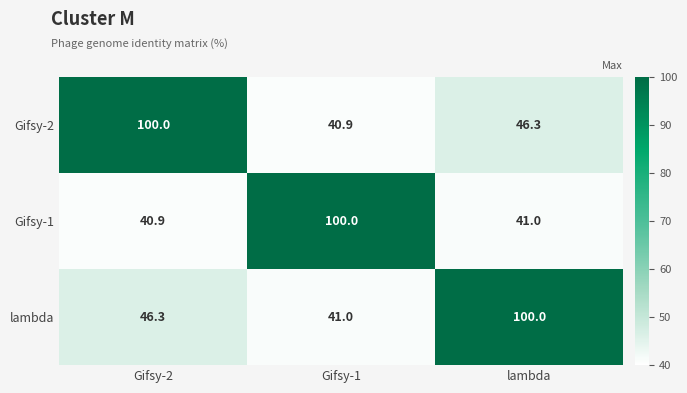

What is the smallest value displayed?

40.9